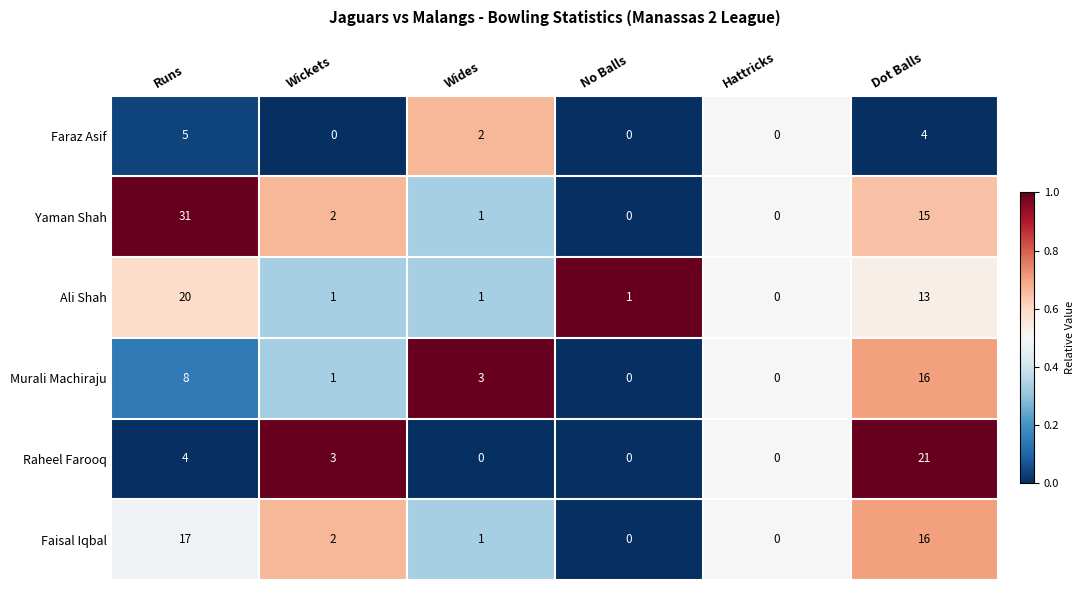

At which category does the chart reach its peak across all series?

Runs